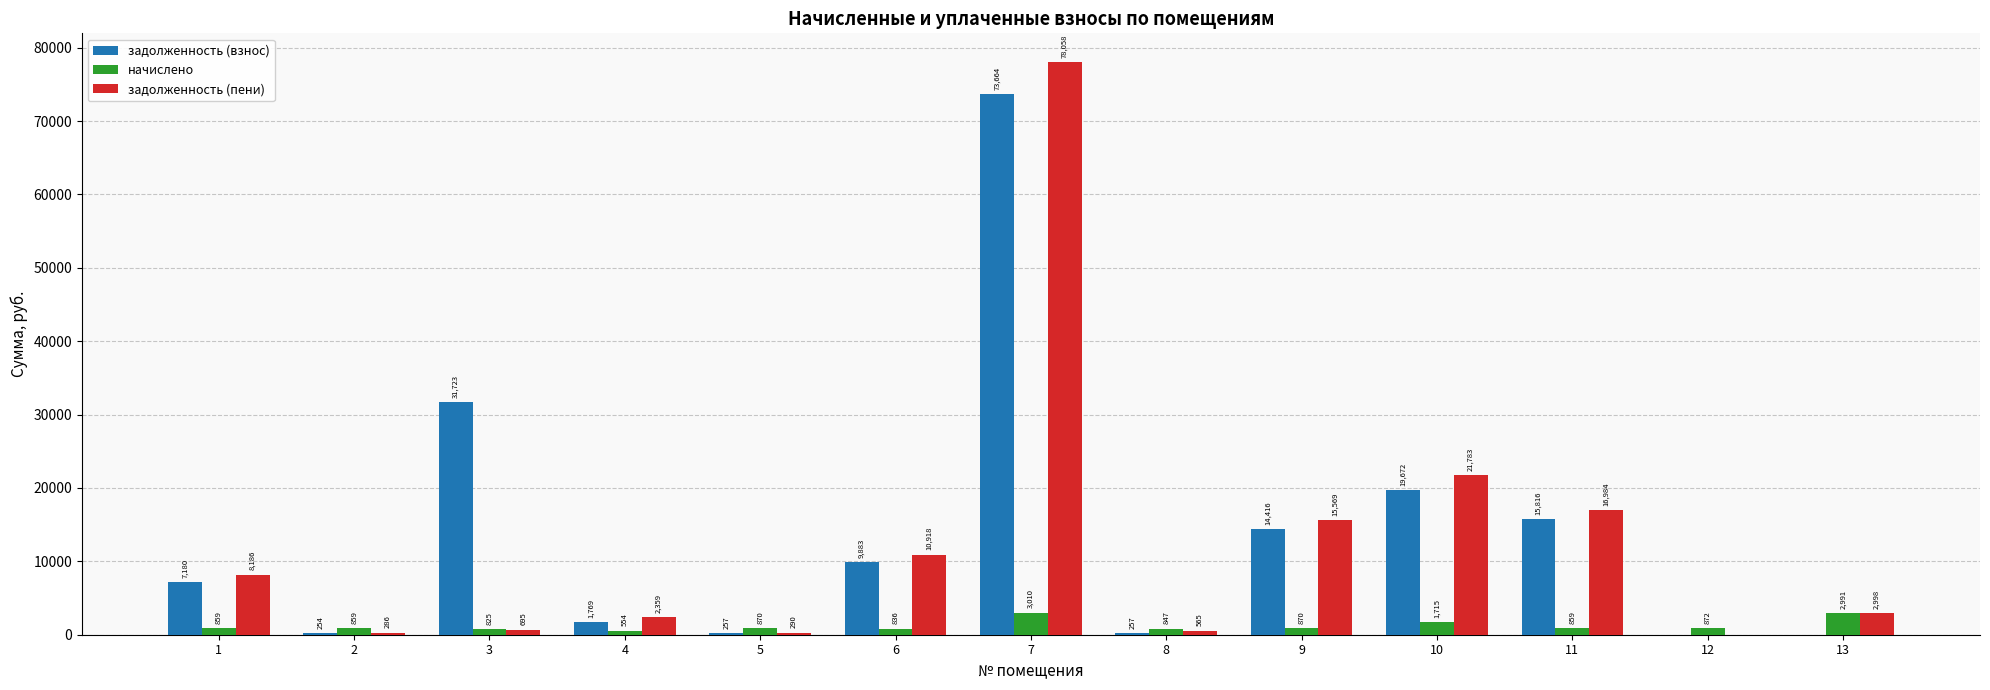

Are the bars grouped side by side (vs. stacked)?

Yes